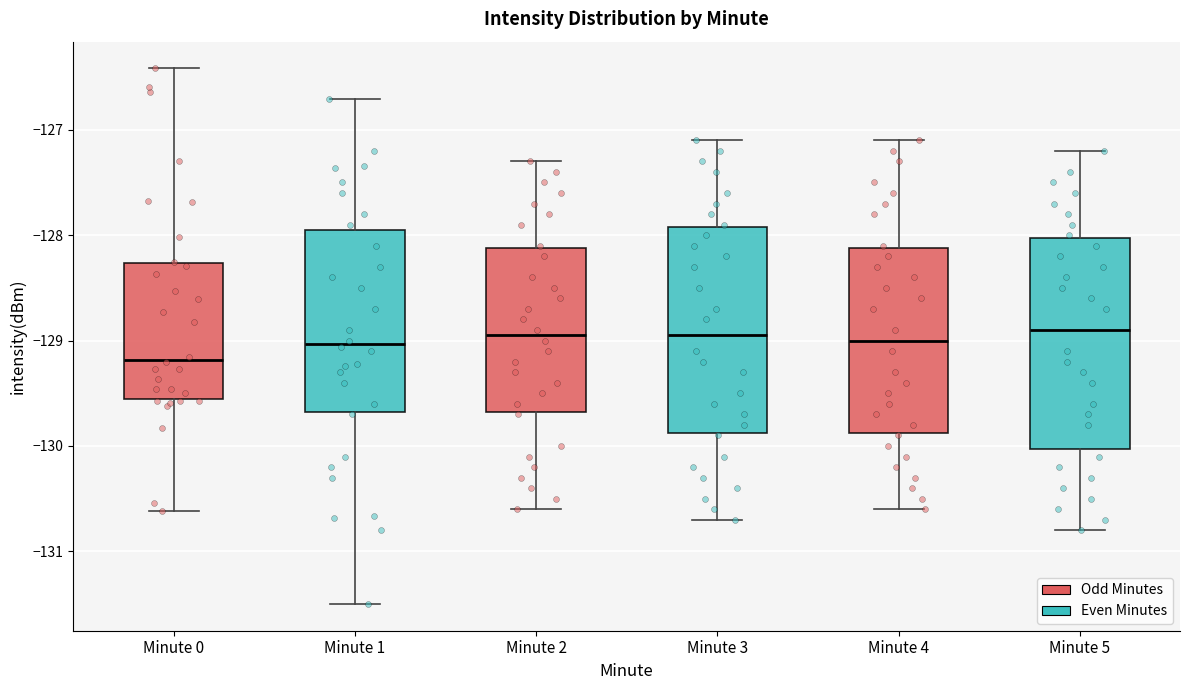

Where is the upper edge of the box for Minute 0 on the y-axis? The values are not printed on the chart, so give them approximately, as read against the axis.

-128.3